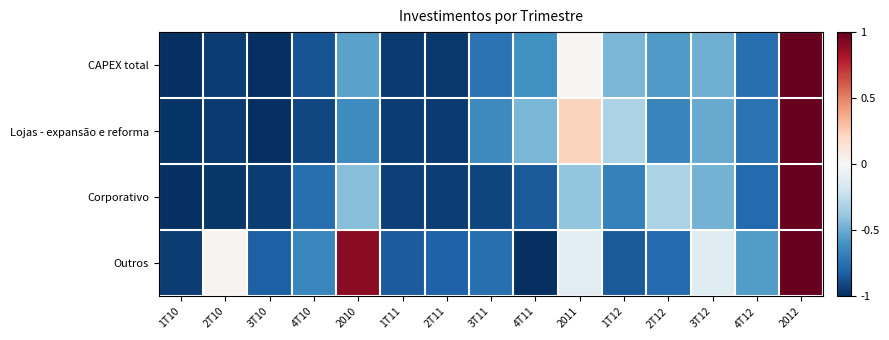

What is the total value across all series at 3T11?

-3.0